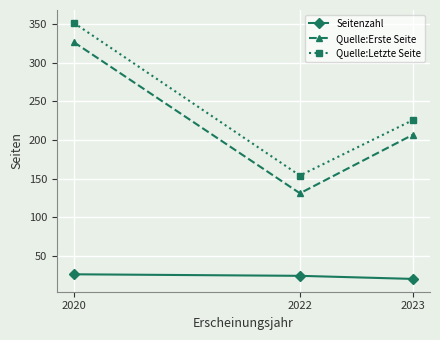

At how many categories does at least one series exceed 132?

3